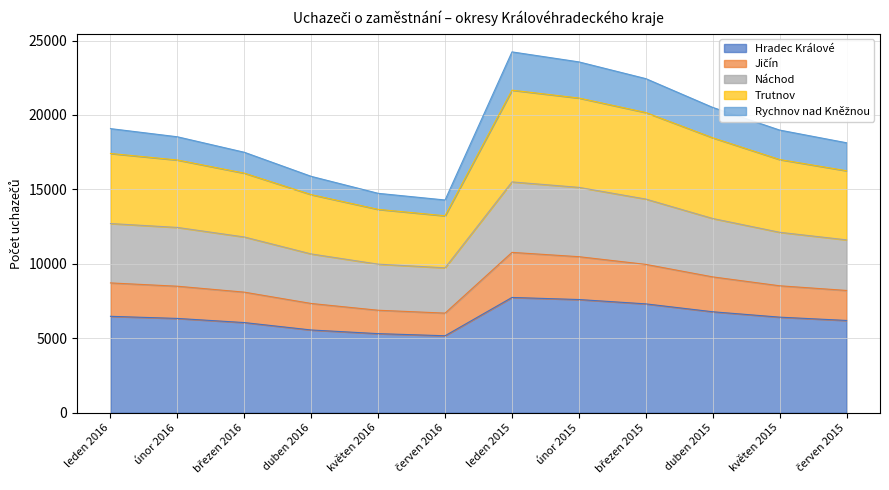

How many interior local valleys does the Hradec Králové series have?

1